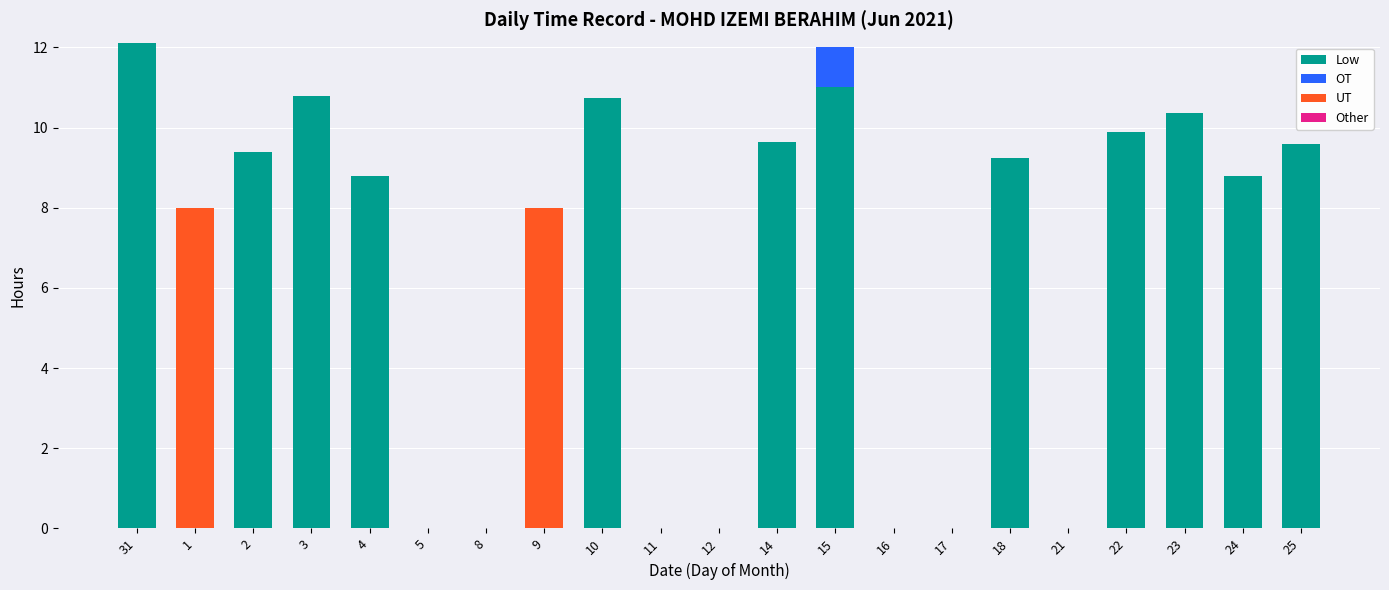

The Low series shows 15.8 at 4. True or false?

False